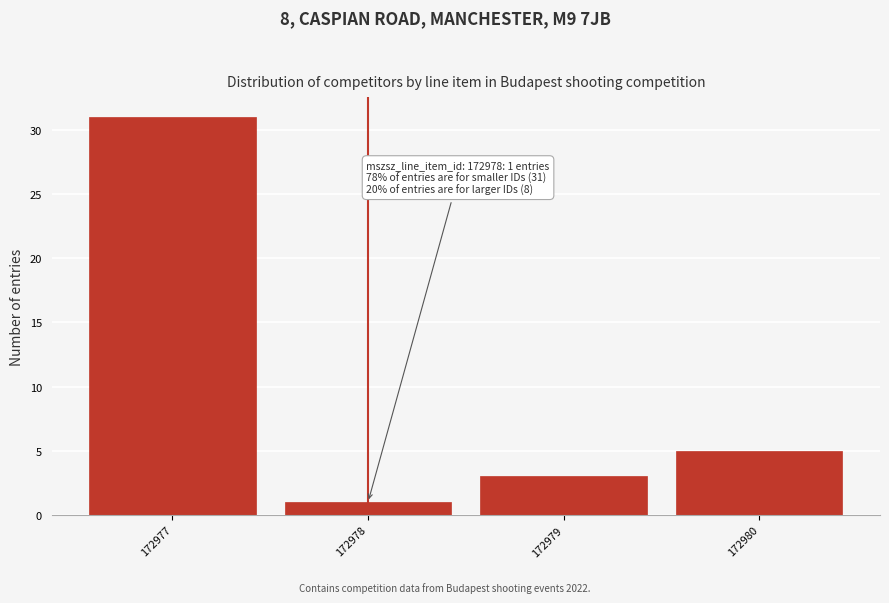

Reading left to right, transcribe all the data shown in this chart.

31	1	3	5